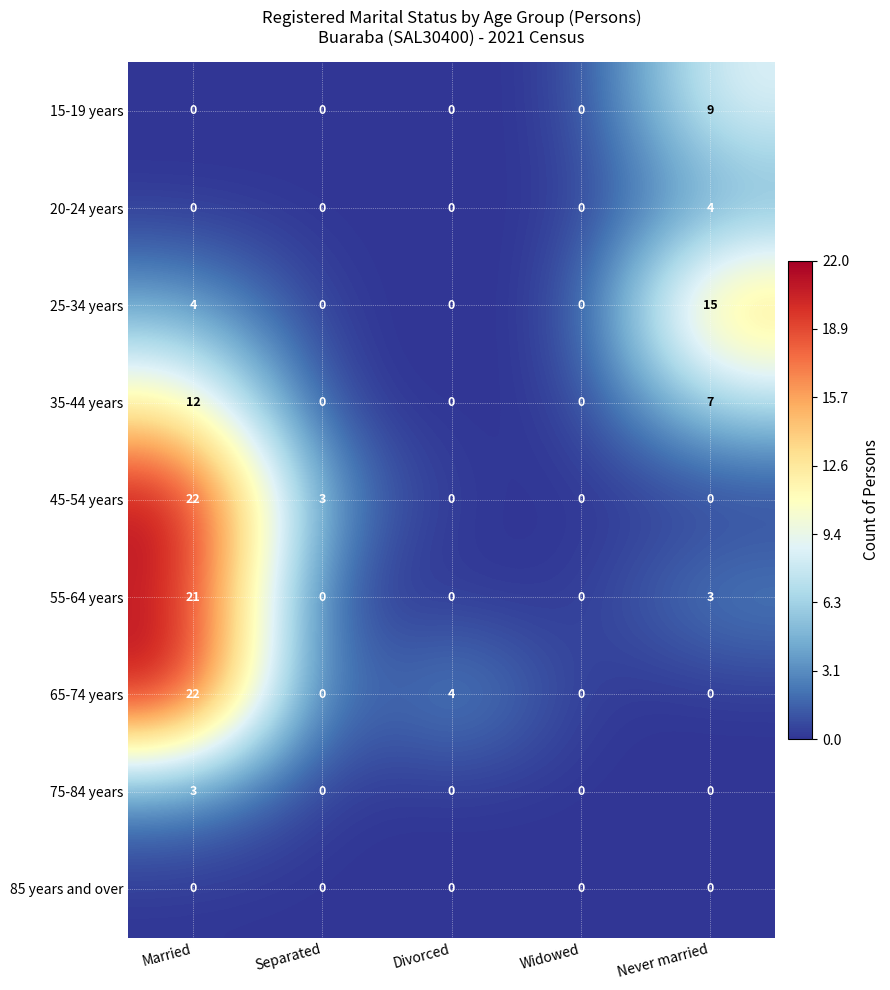

At how many categories does at least one series exceed 2?

4